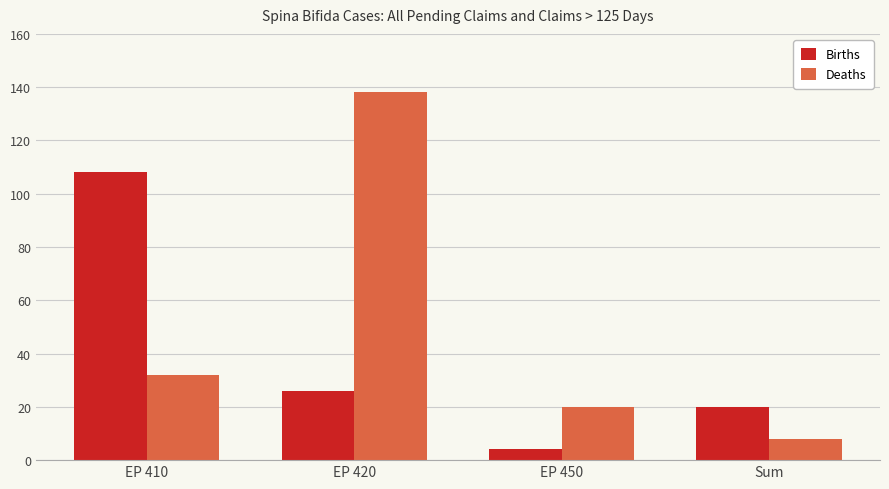

At which label does Births reach its peak?

EP 410